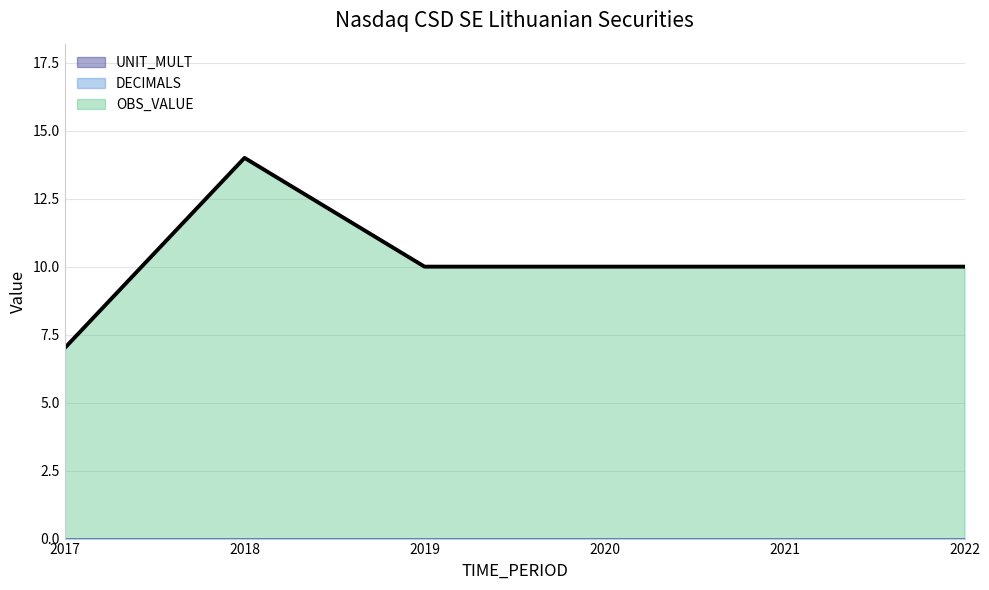

At 2020, list the series in order from smallest to largest.

DECIMALS, UNIT_MULT, OBS_VALUE